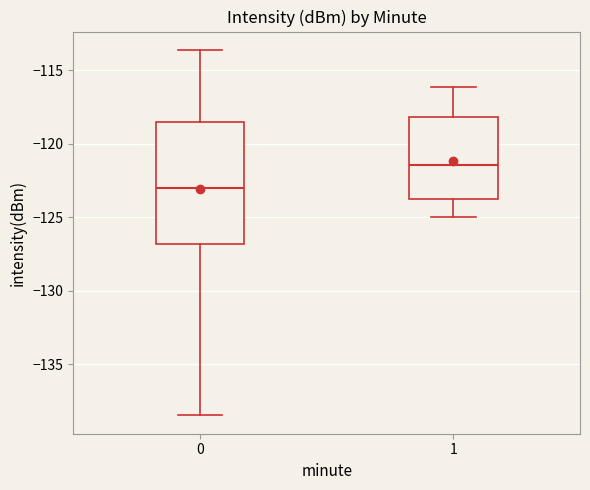

Where does the upper whisker of the box at x = 1 end on the y-axis? The values are not printed on the chart, so give them approximately, as read against the axis.

-116.0